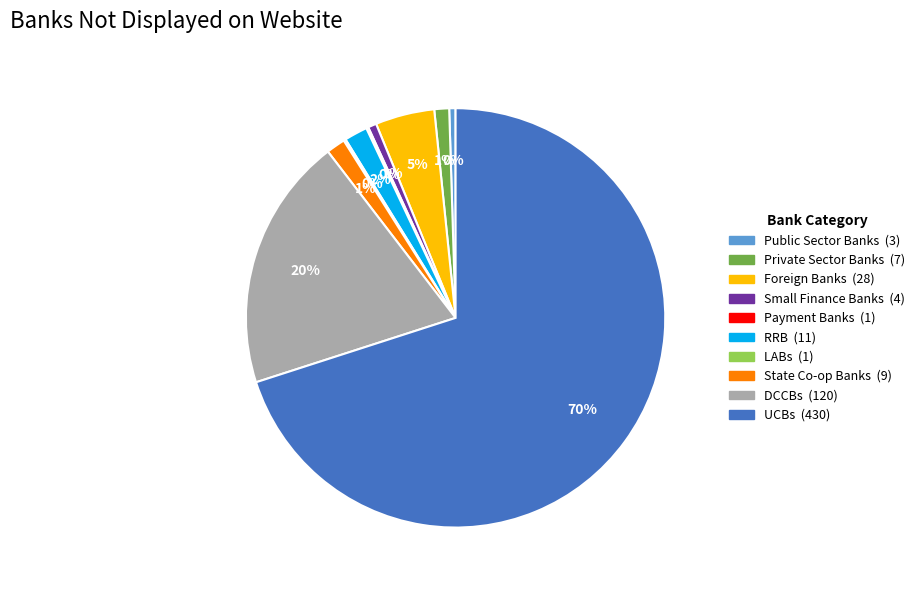

Between Public Sector Banks and State Co-op Banks, which is larger?

State Co-op Banks